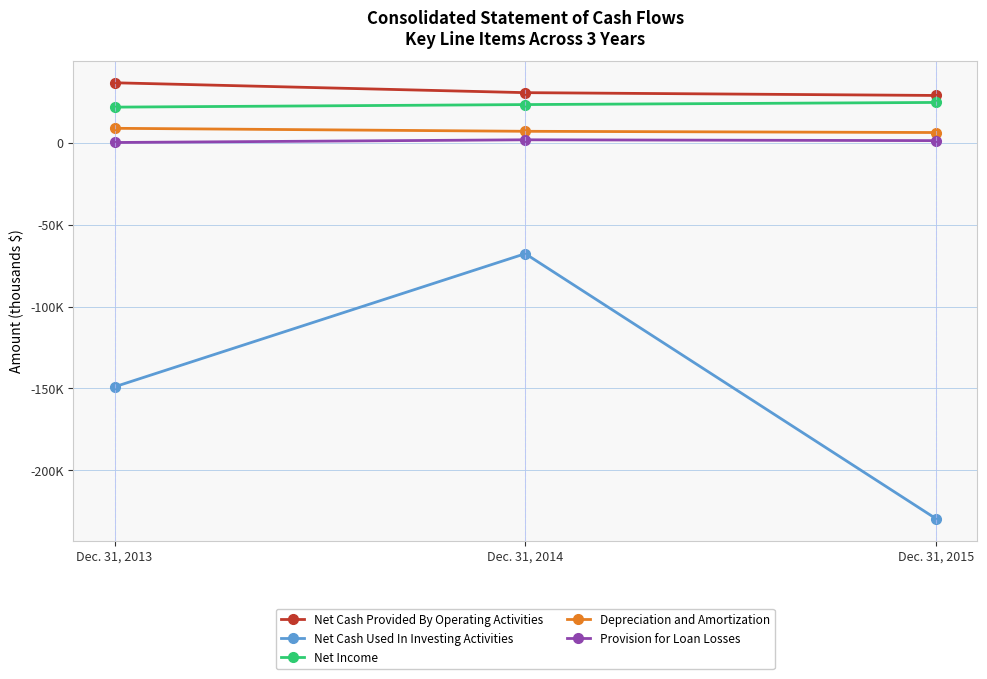

At which category is the sum across all series the highest?

Dec. 31, 2014